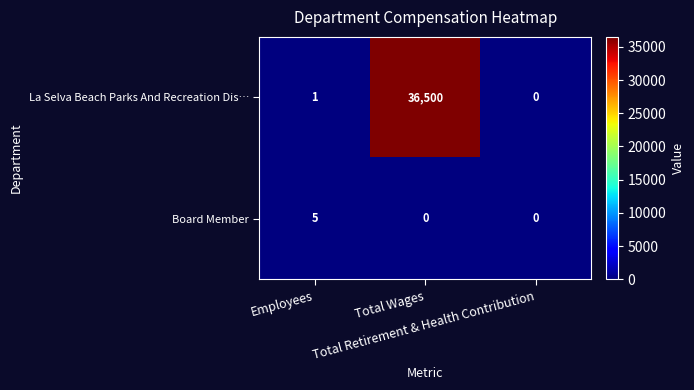

What is the maximum value for Board Member?

5